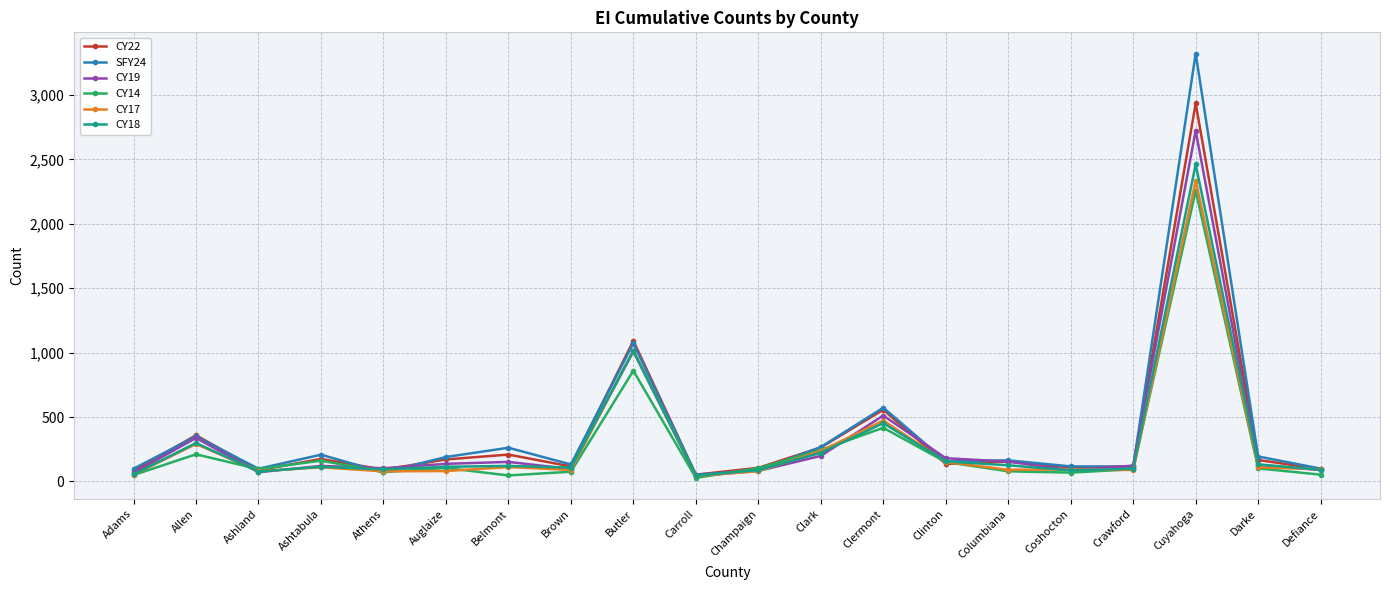

What is the difference between the highest and lowest values at Adams?

49